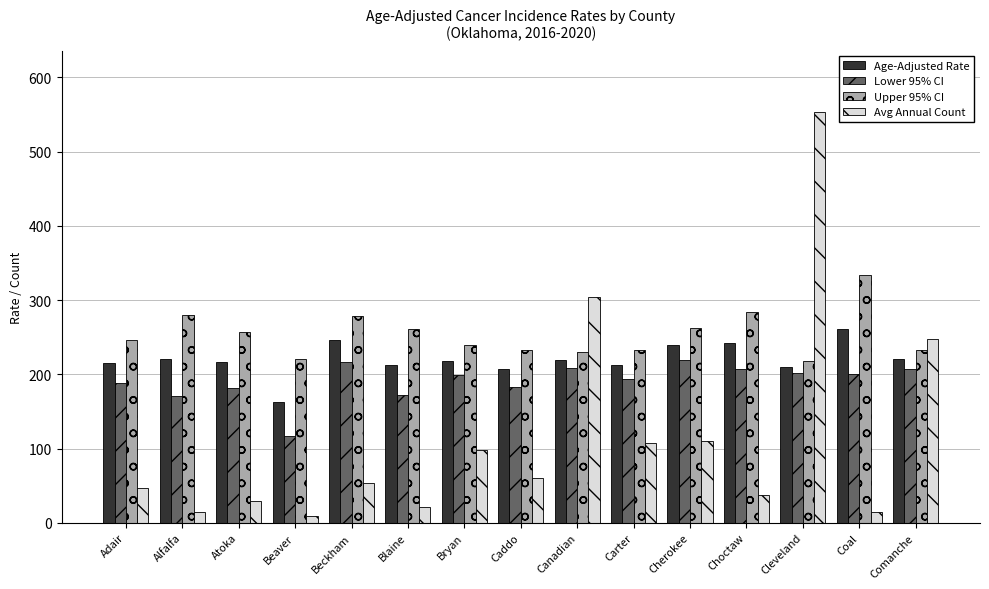

List the series in order of their overall mean, highest first.

Upper 95% CI, Age-Adjusted Rate, Lower 95% CI, Avg Annual Count